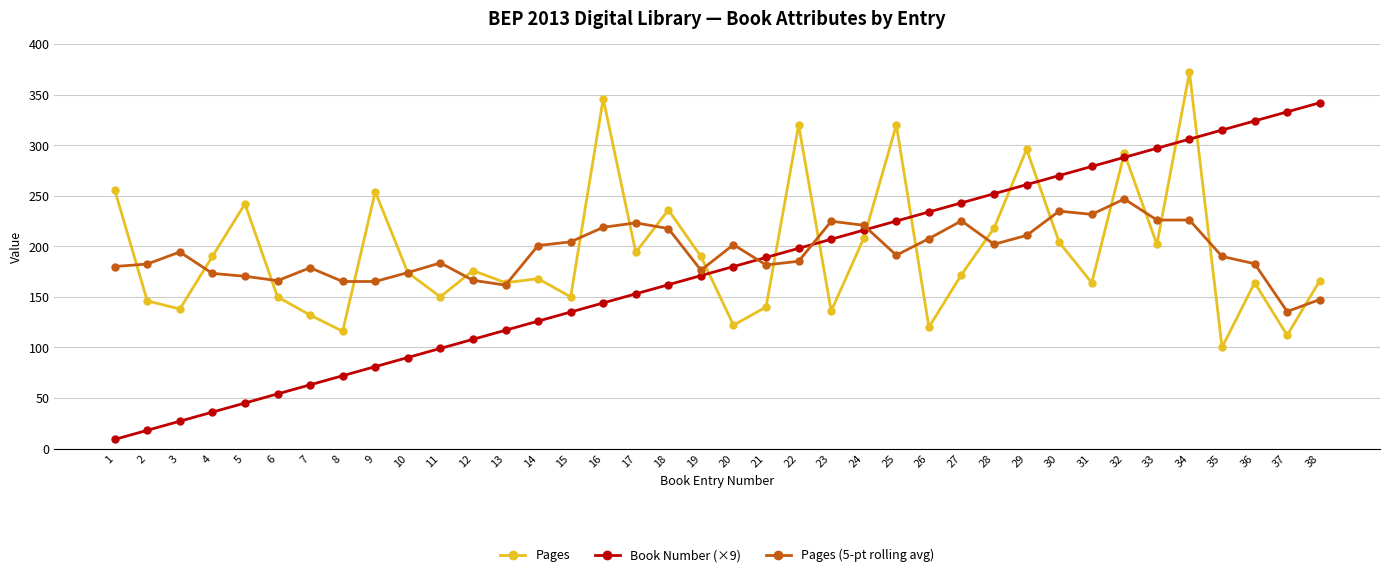

How many lines are shown in the chart?

3